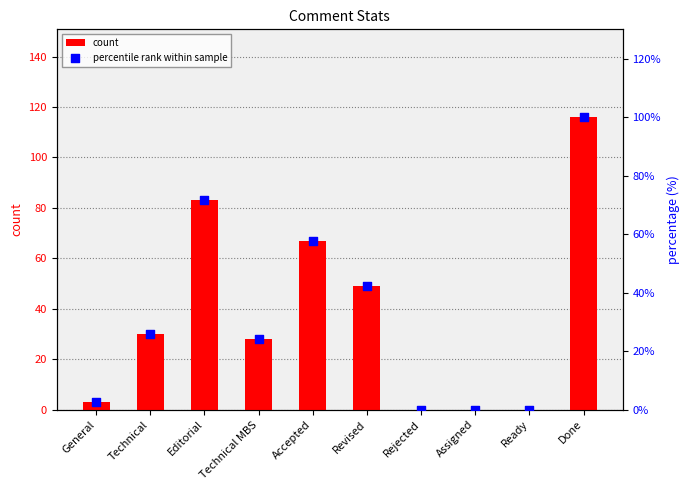

Which series has the largest total across all categories?

count